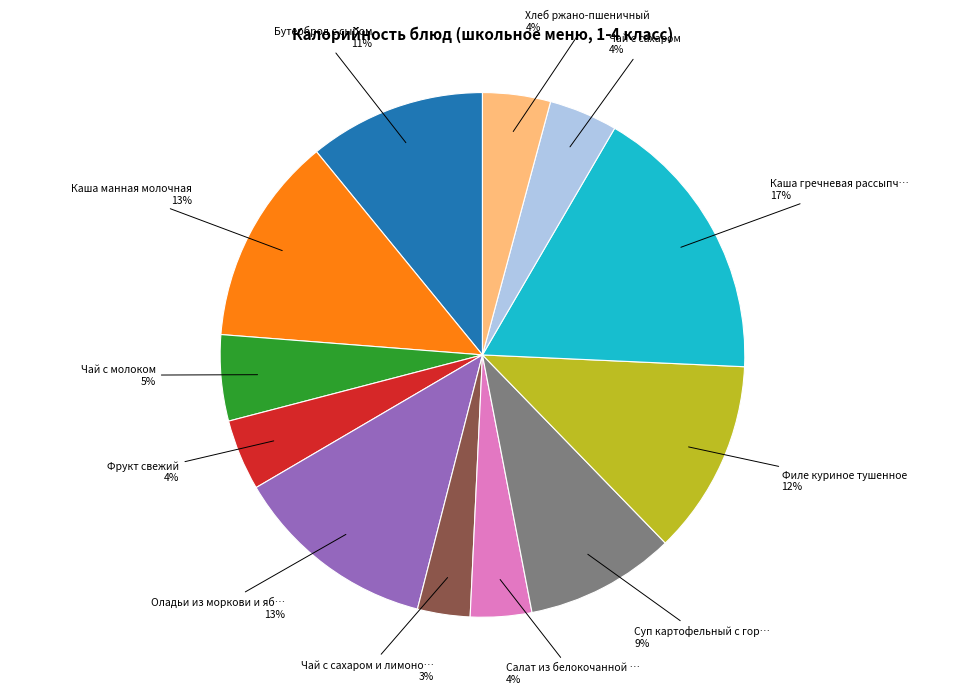

To the nearest percent, what is the difference between the largest and smallest slice percentages?

14%